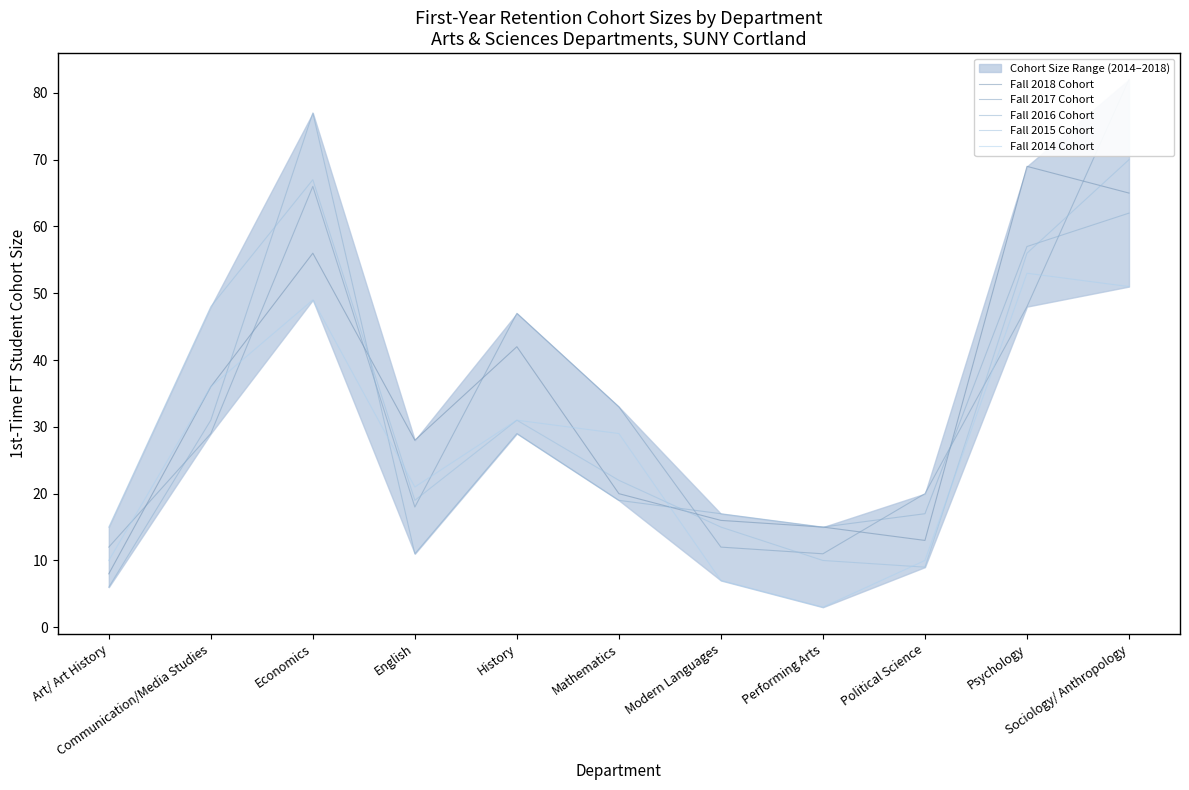

What is the difference between the highest and lowest values at Political Science?

11